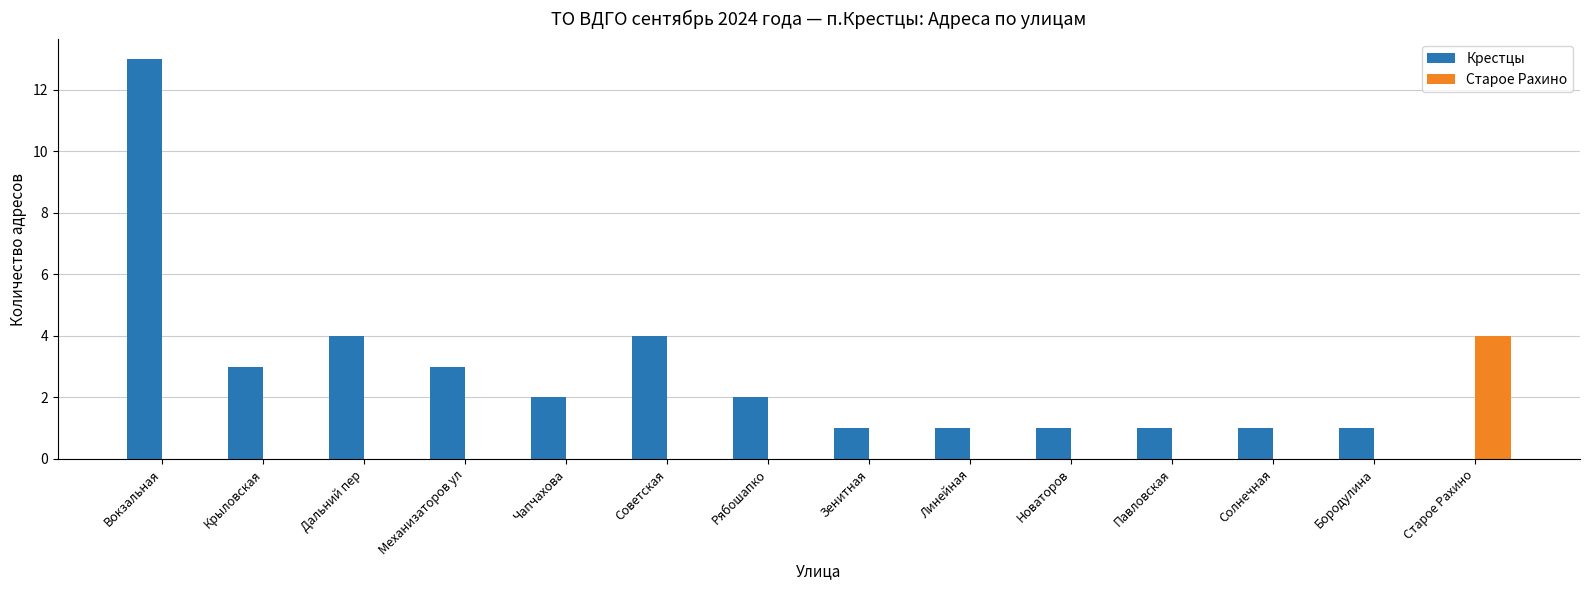

What is the maximum value shown in the chart?

13